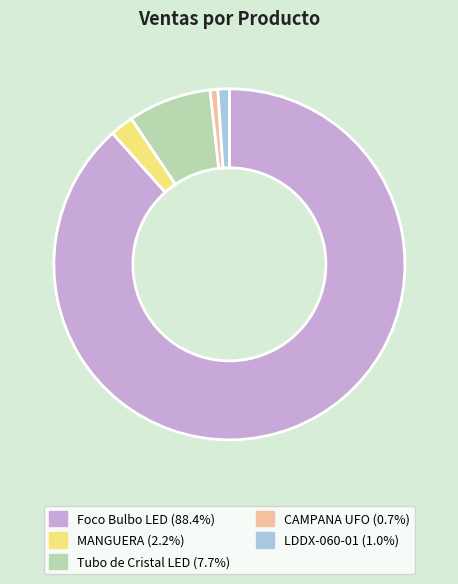

What is the ratio of the value at Tubo de Cristal LED to the value at CAMPANA UFO?

10.8